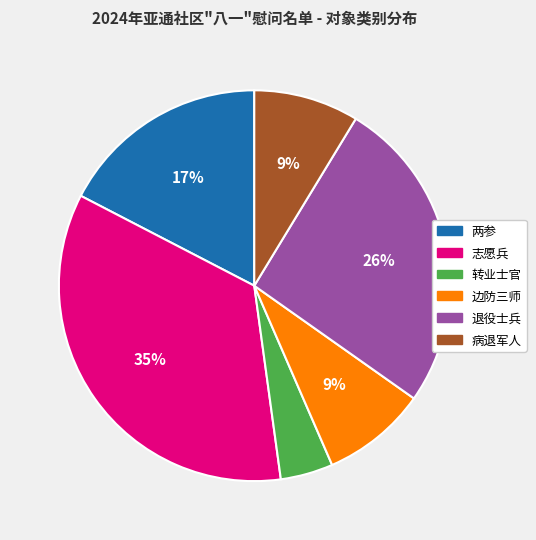

Which category has the biggest portion of the pie?

志愿兵